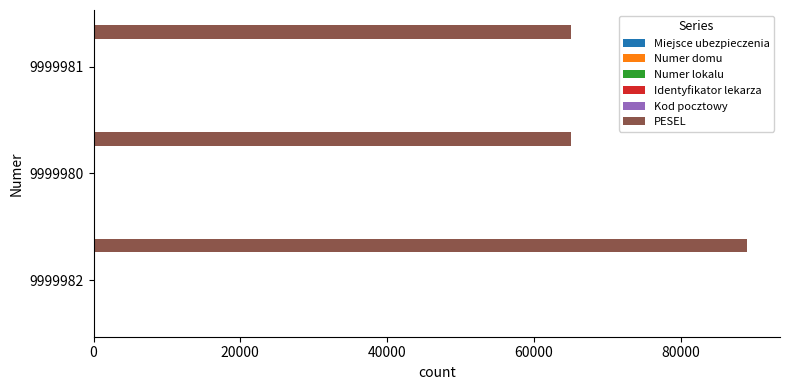

Which series has the largest total across all categories?

PESEL